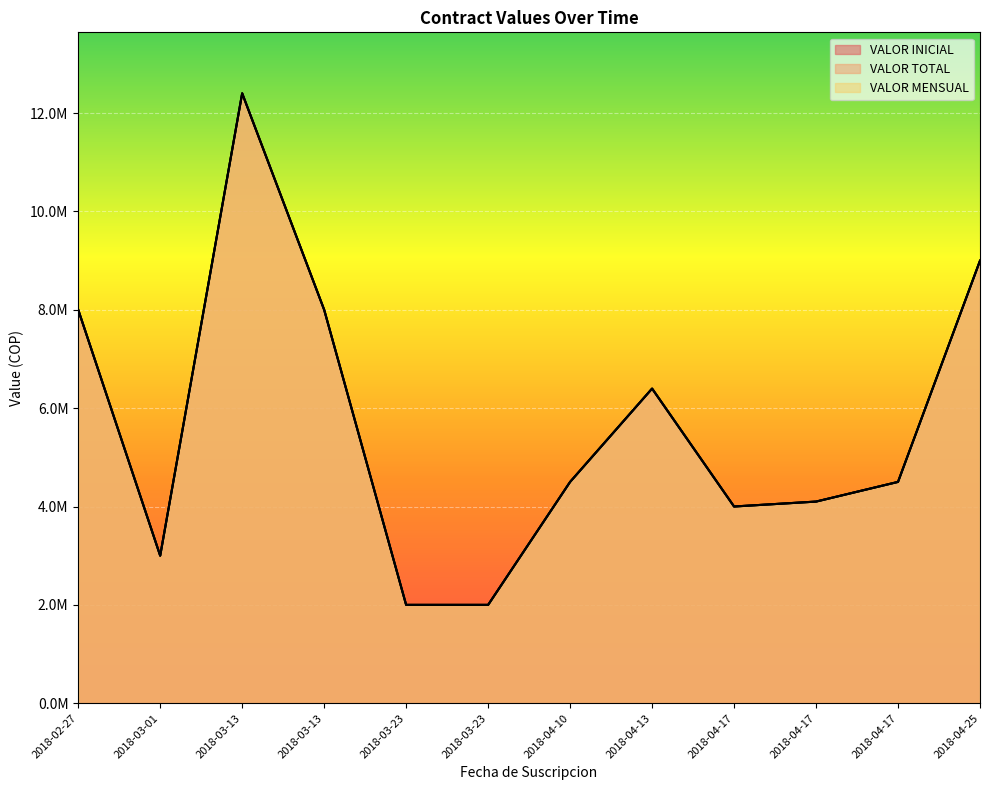

Which series has the widest spread of values?

VALOR INICIAL